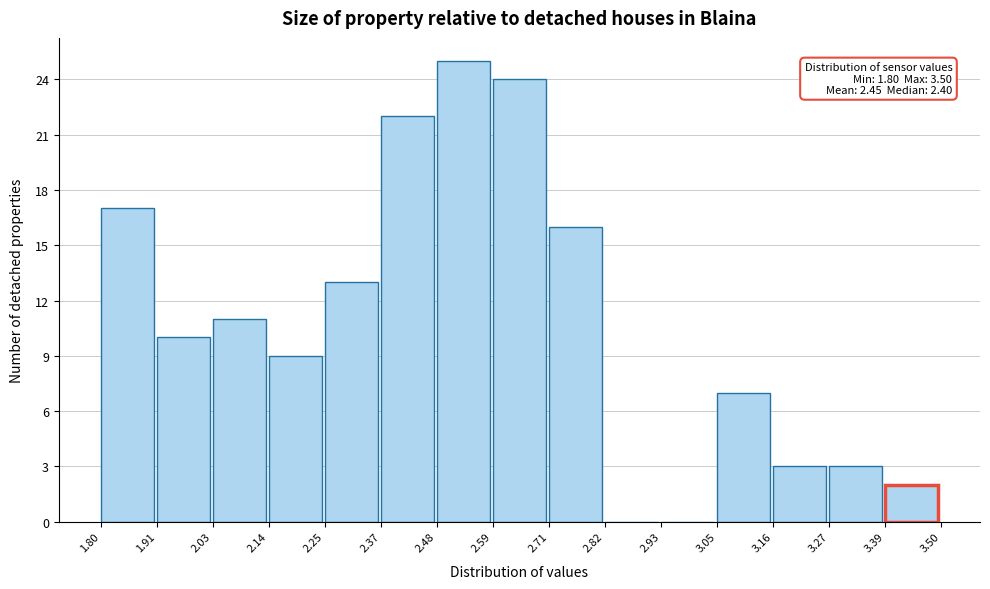

Which range on the x-axis has the tallest bar?

2.48 to 2.59